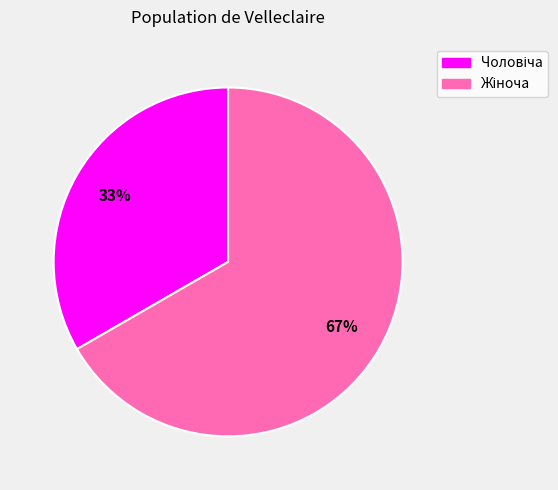

How many segments does this pie chart have?

2